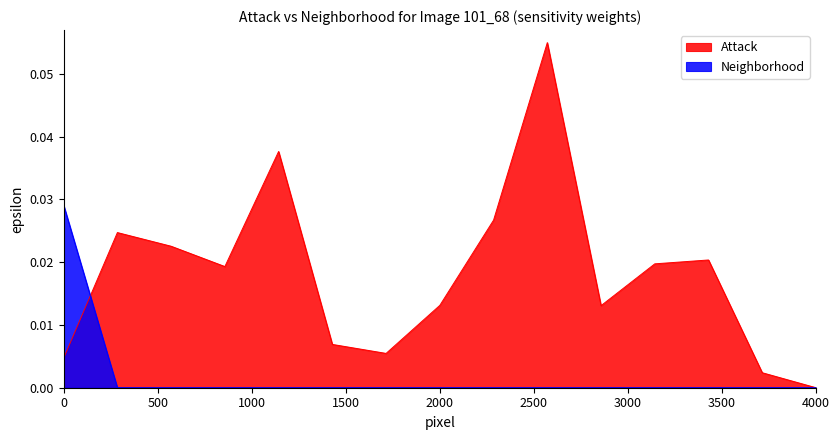

The value of Neighborhood at 4000 is 0.0. True or false?

True